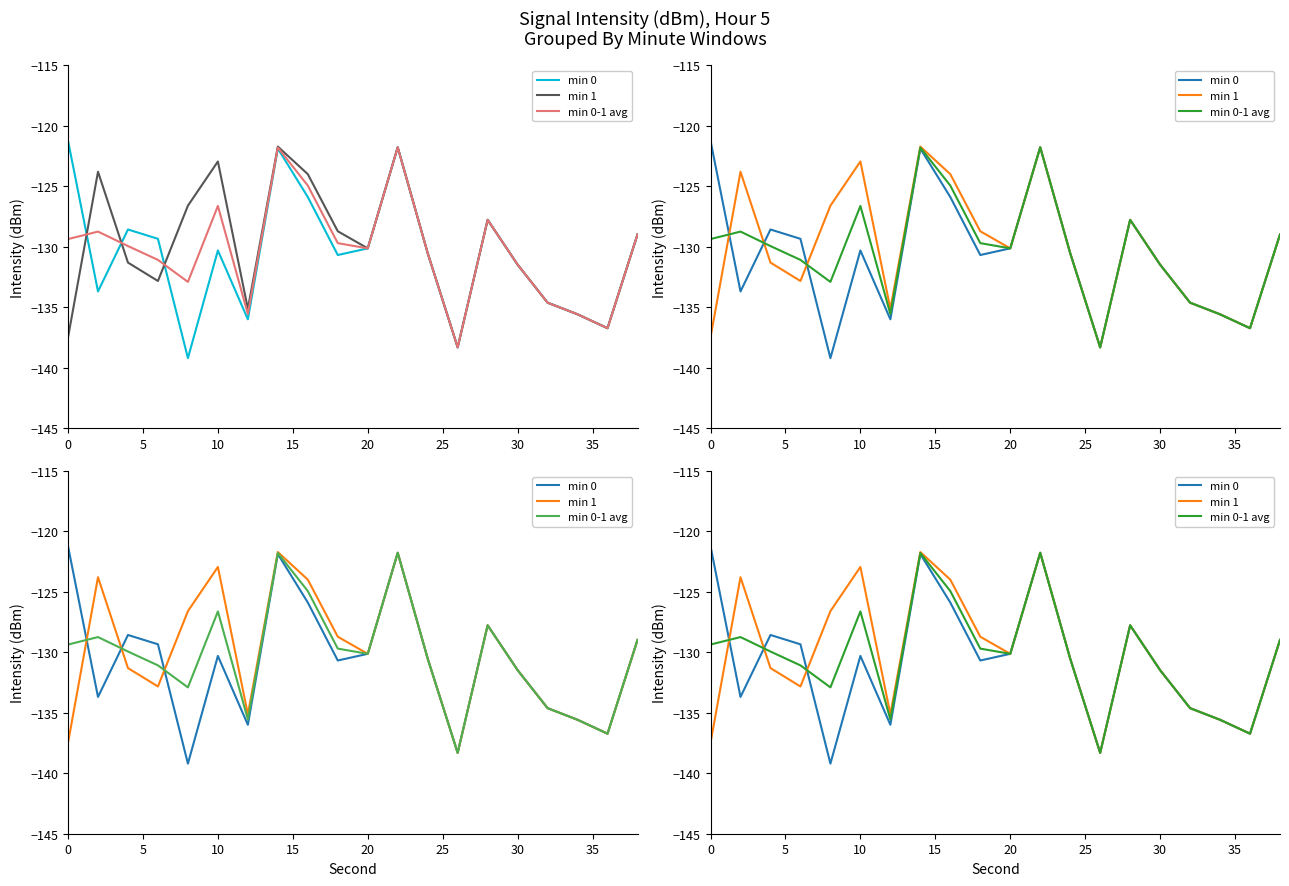

How many interior local valleys does the min 0 series have?

6